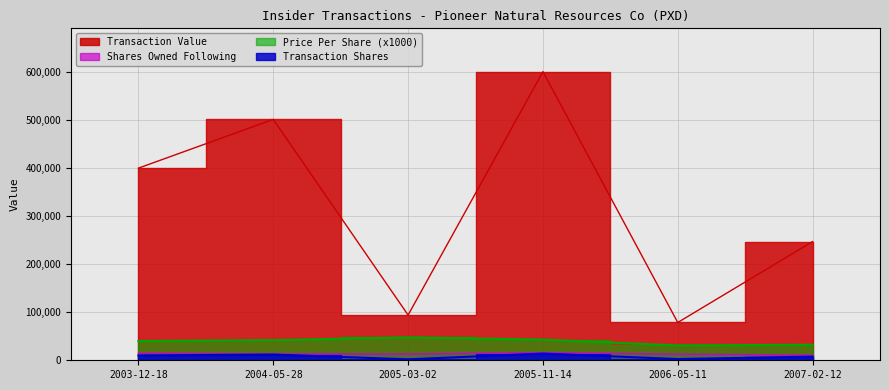

True or false: sharesOwnedFollowingTransaction and transactionValue cross at least once.

False